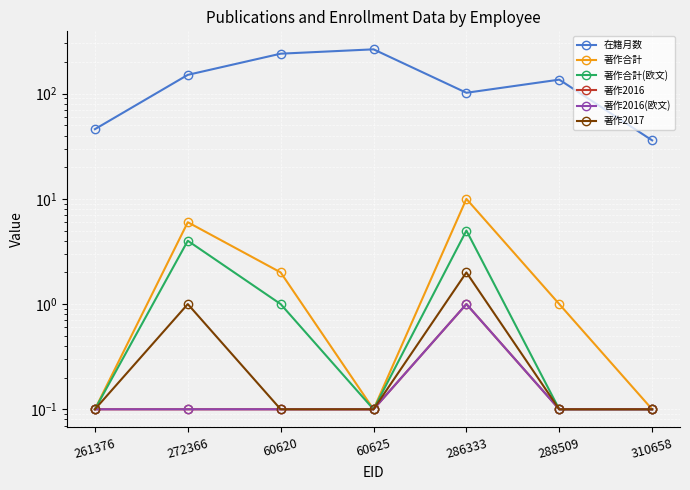

What position from the right is 60625?

4